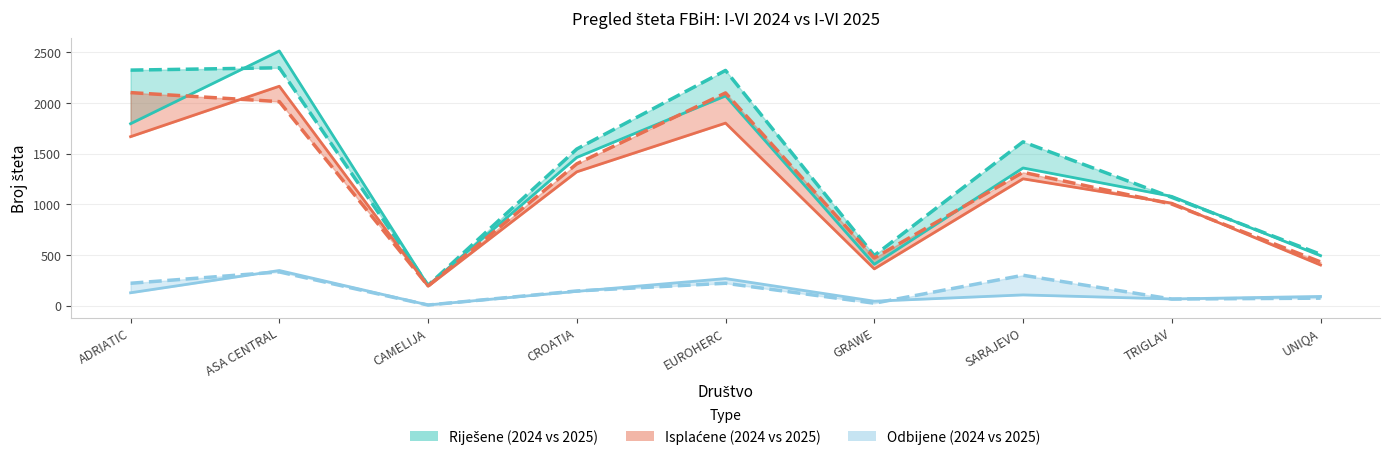

At how many categories does at least one series exceed 599?

6